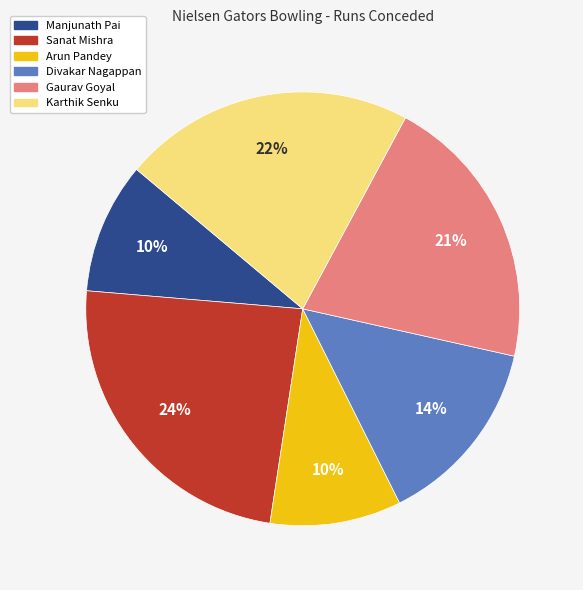

To the nearest percent, what portion does Gaurav Goyal represent?

21%